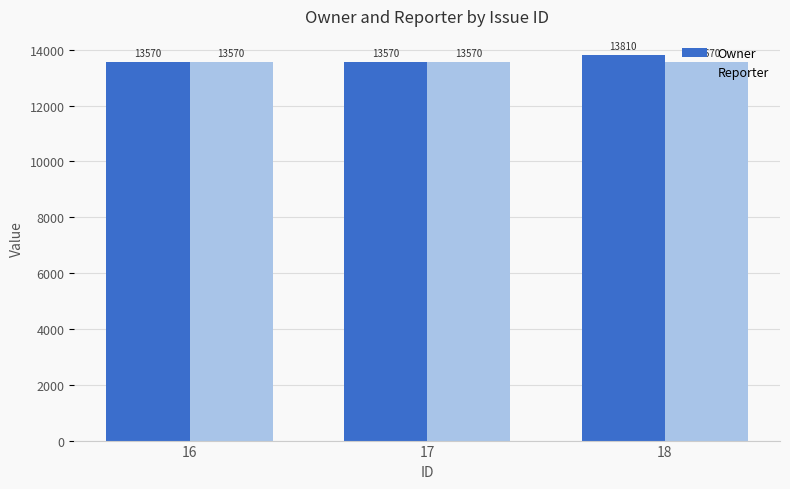

Reading left to right, what are all the values shown in this chart?

Owner: 16=13570	17=13570	18=13810
Reporter: 16=13570	17=13570	18=13570